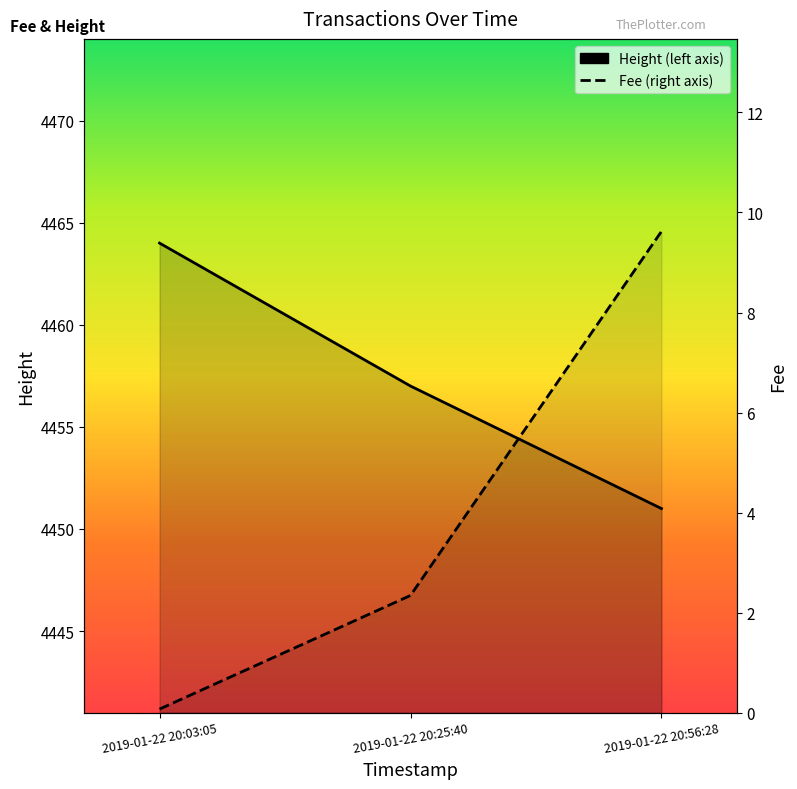

True or false: Height has a value of 4451.0 at 2019-01-22 20:56:28.

True